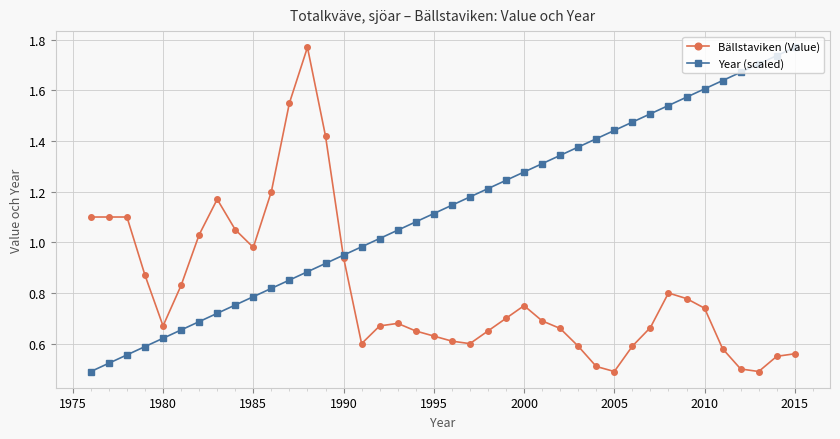

Which series has the largest total across all categories?

Year (scaled)